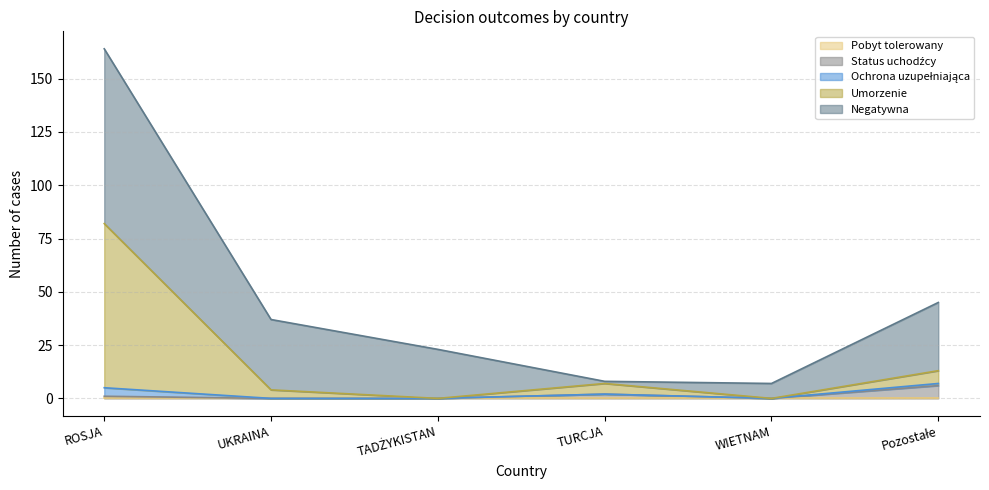

At which category is the sum across all series the highest?

ROSJA